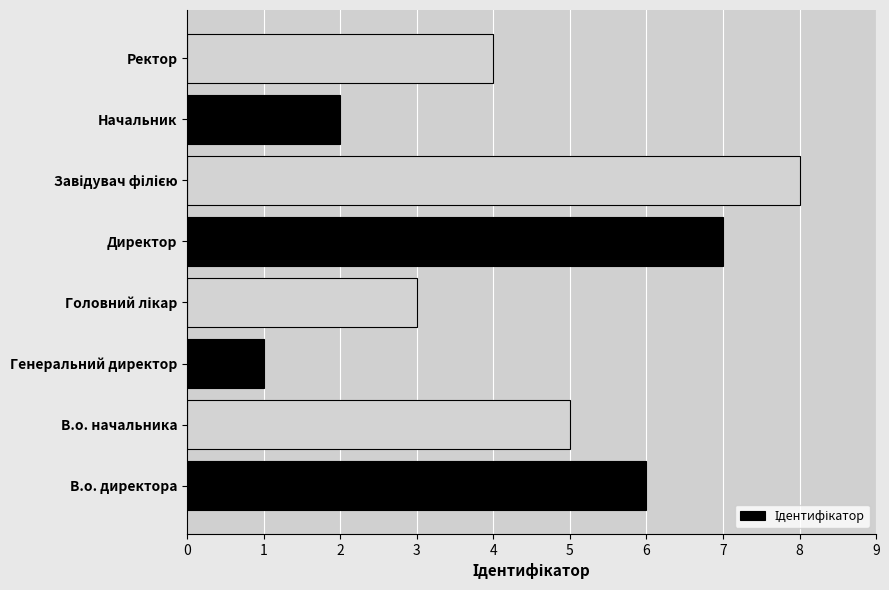

Where is the data nearest to the value 4?

Ректор